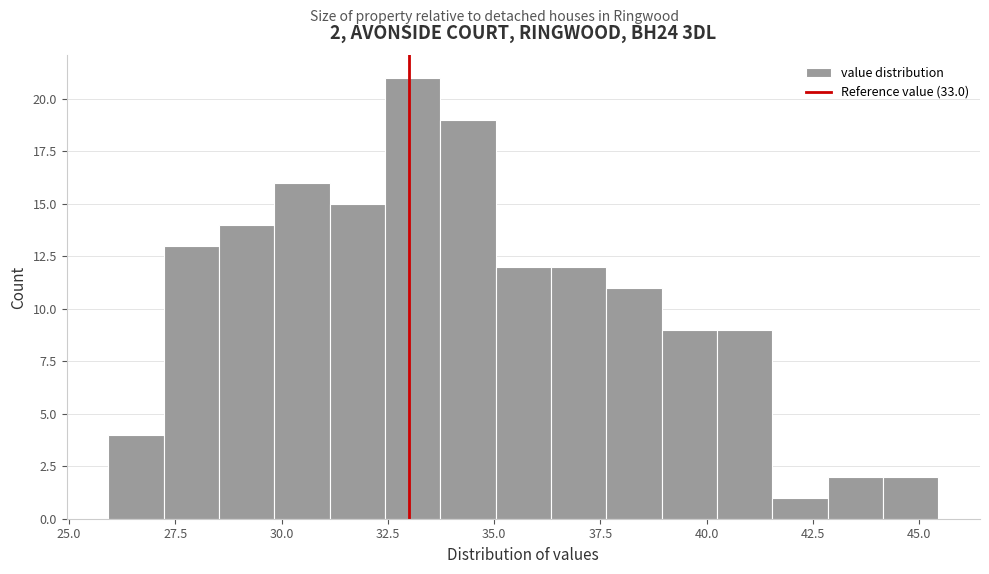

Around what value on the x-axis is the tallest bar? Give the approximate position of its centre, as read against the axis.

33.0